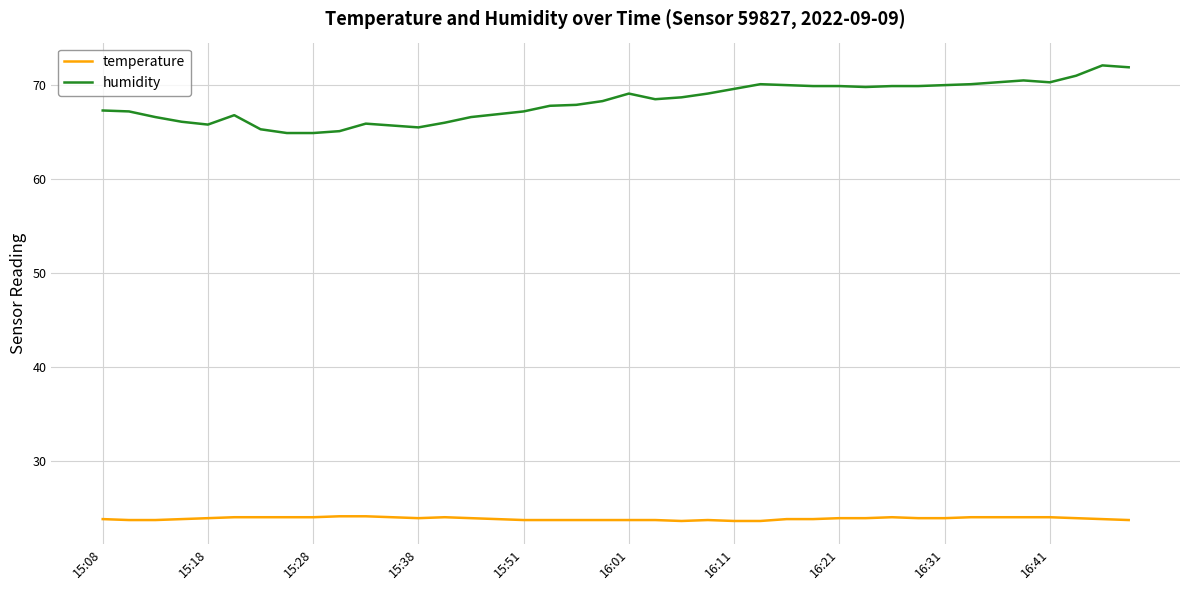

Rank the series by their average value, from highest to lowest.

humidity, temperature